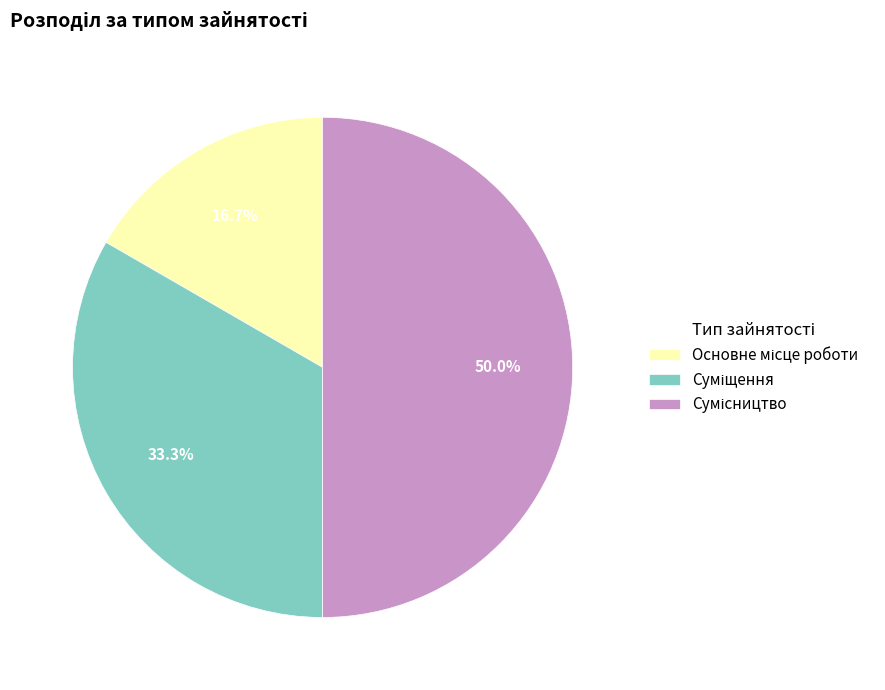

Approximately how many times larger is the value at Сумісництво compared to Основне місце роботи?

3.0